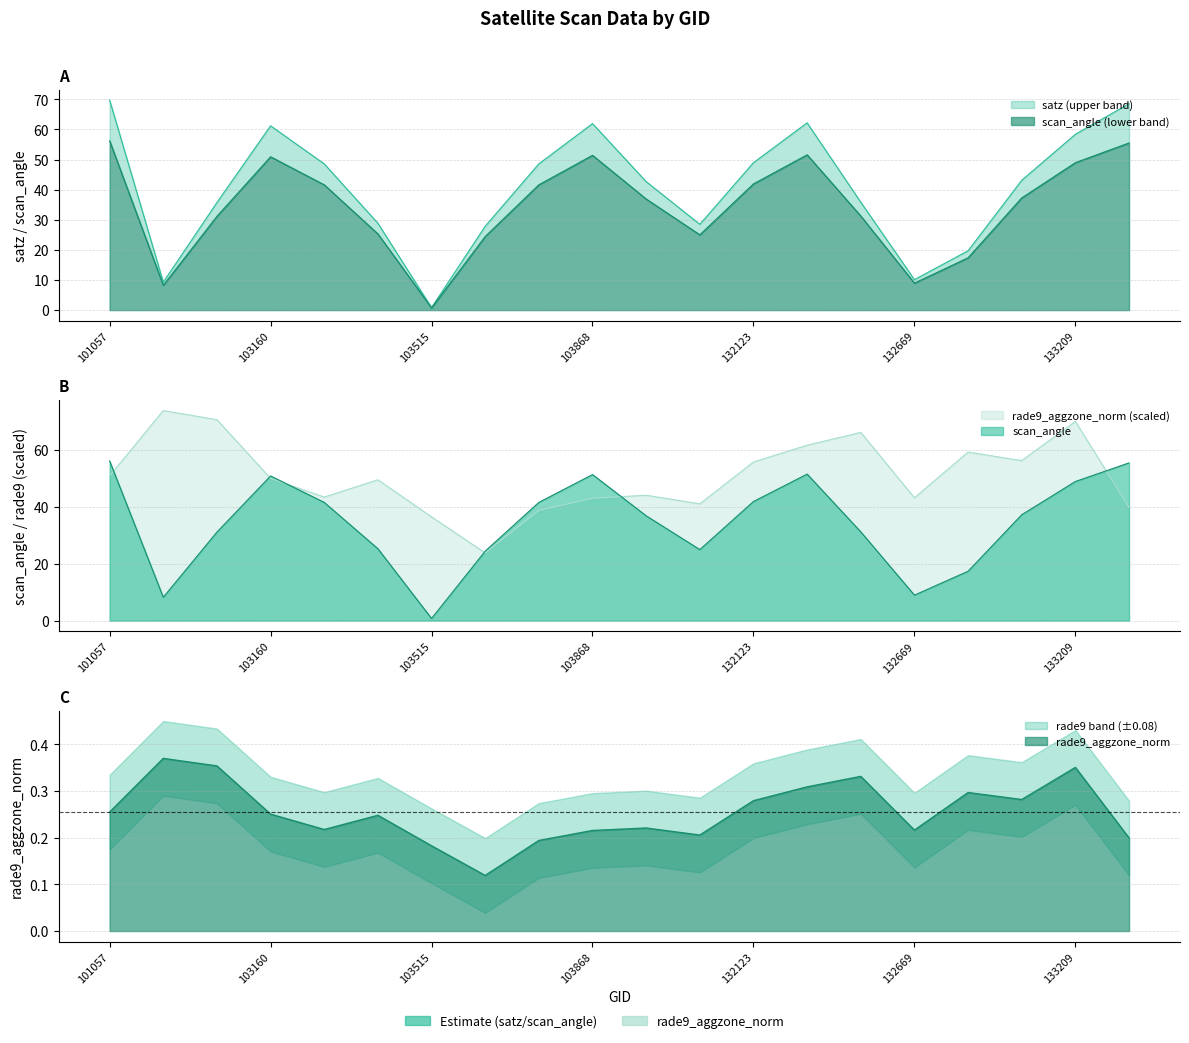

True or false: rade9_aggzone_norm has a value of 70.7 at 103031.

True